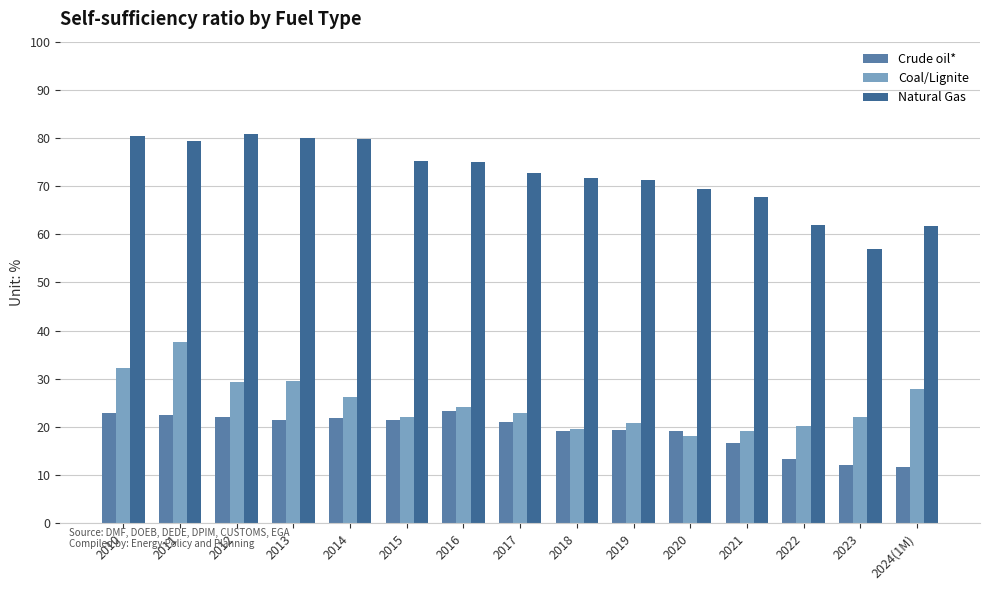

Which category has the highest value in the Coal/Lignite series?

2011